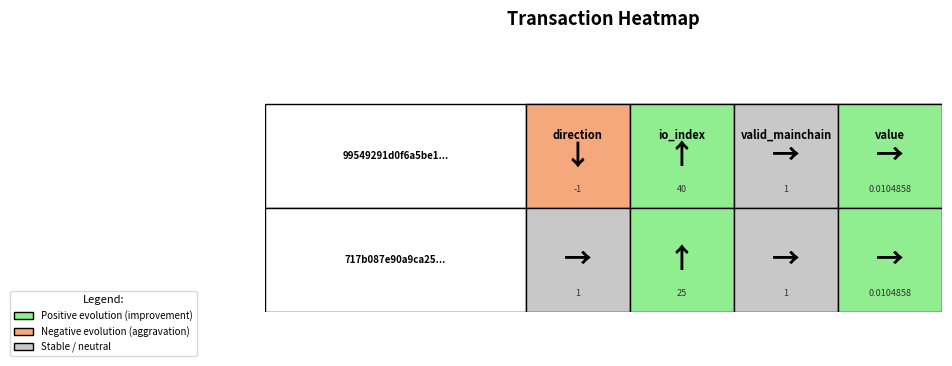

Where does the 717b087e90a9ca25965e064944a6f9d93ccef50 series first go above 1?

io_index